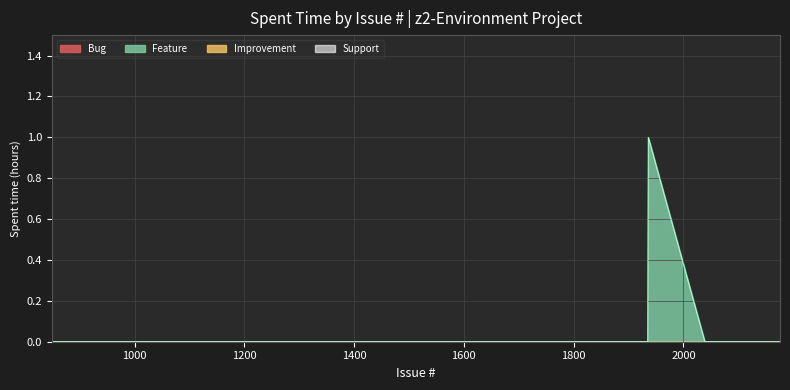

Rank the series at 1881 from highest to lowest value.

Bug, Feature, Improvement, Support